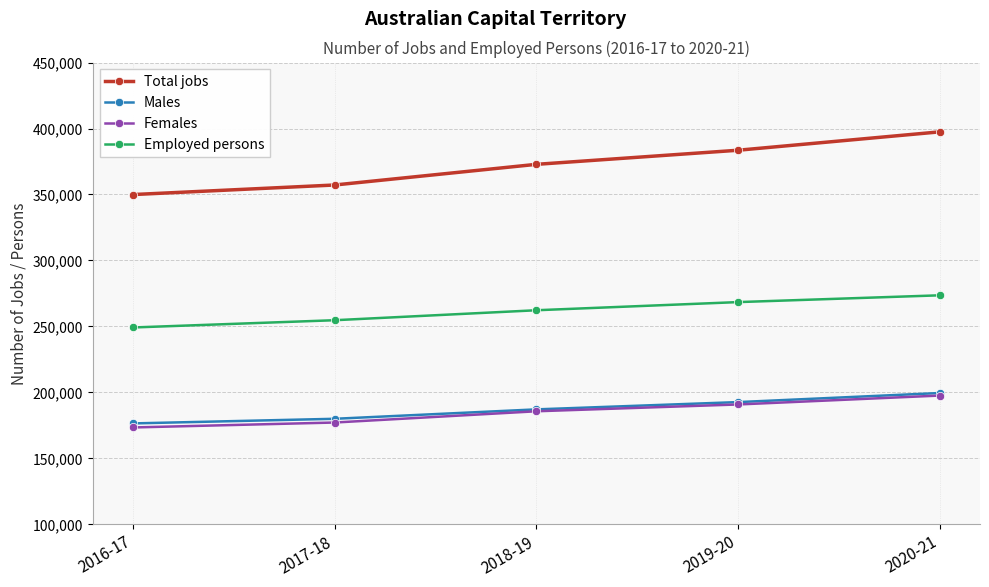

True or false: Females and Employed persons intersect in this chart.

False